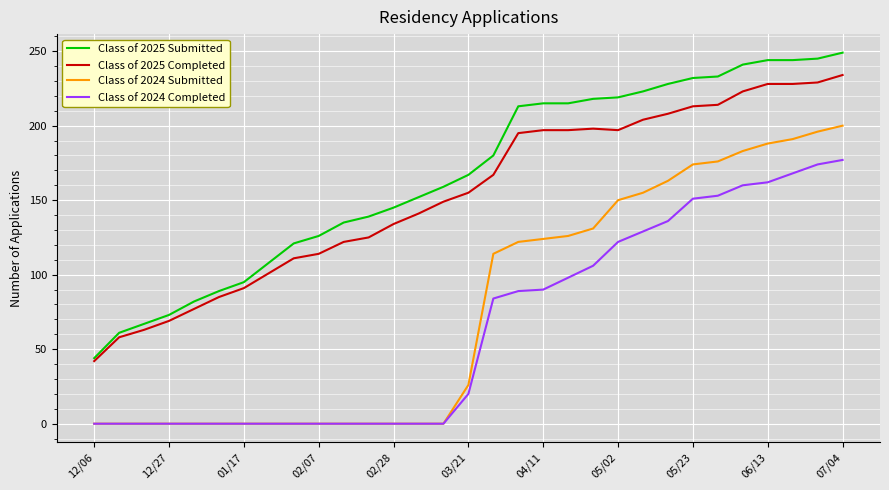

How many values in the Class of 2025 Completed series are below 155?

15